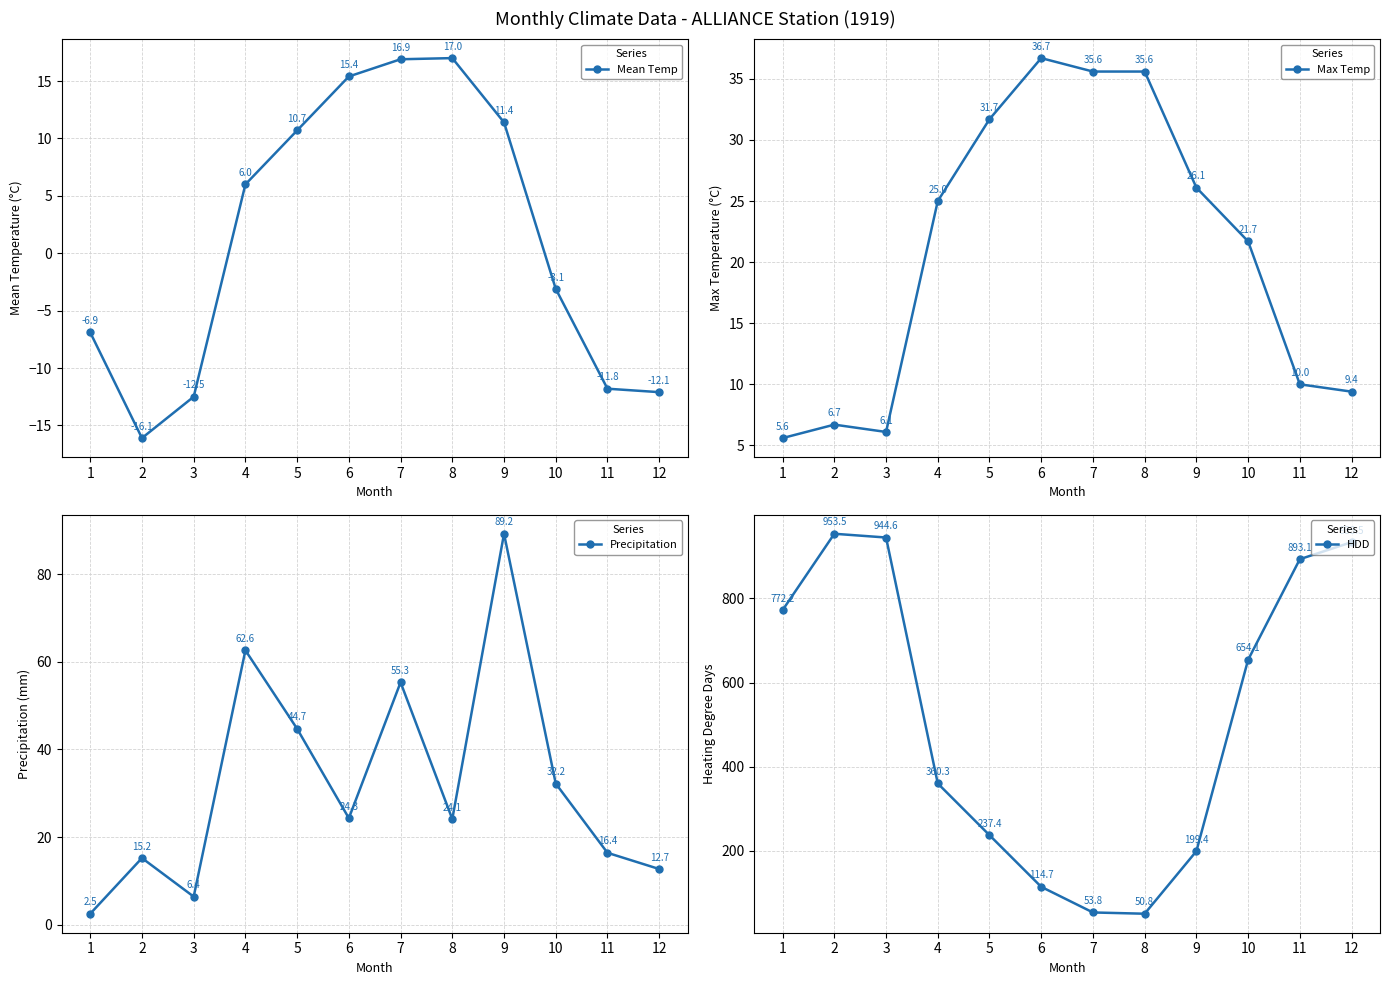

At which category does Mean Temp reach its first local peak?

8